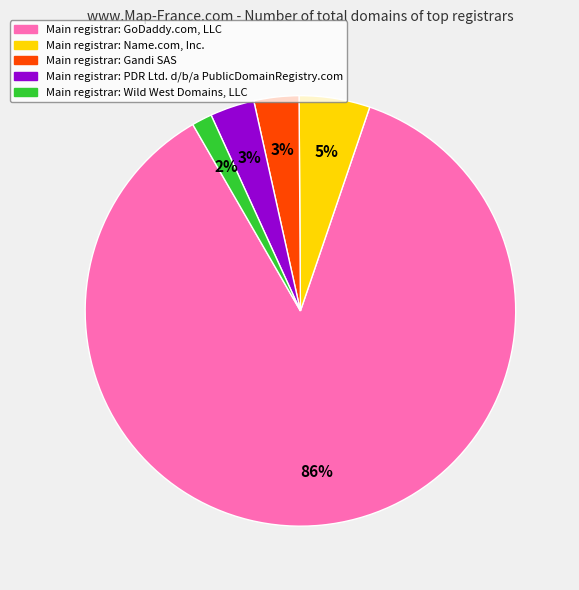

To the nearest percent, what is the difference between the largest and smallest slice percentages?

85%